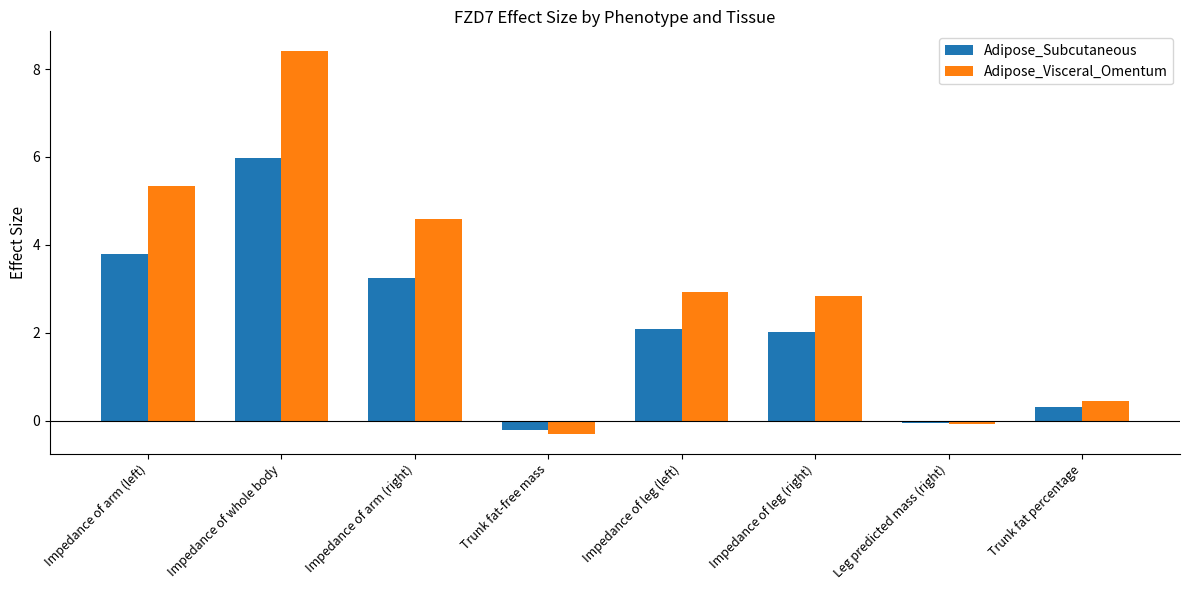

Between Impedance of whole body and Leg predicted mass (right), which series saw the biggest shift?

Adipose_Visceral_Omentum